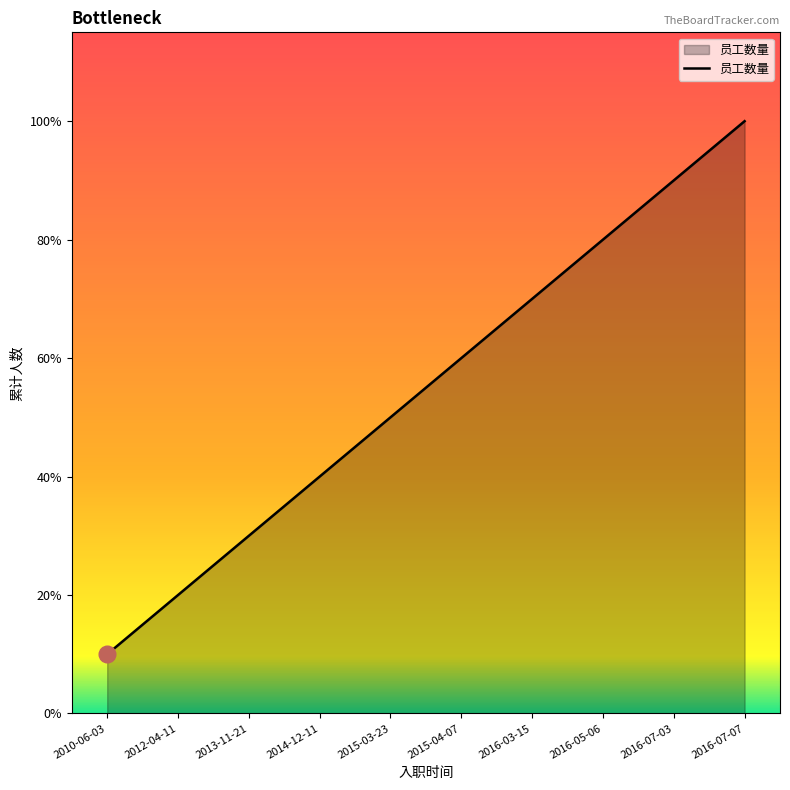

What is the ratio of the value at 2016-07-03 to the value at 2016-05-06?

1.1